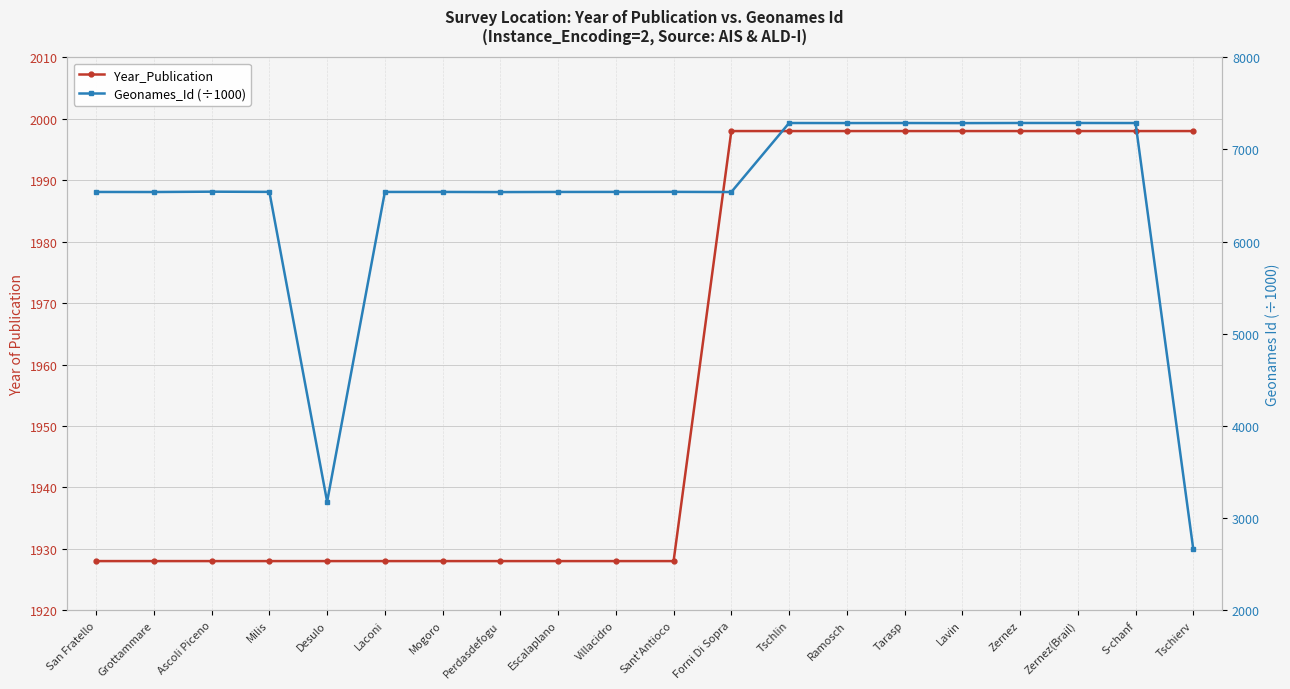

How many lines are shown in the chart?

2